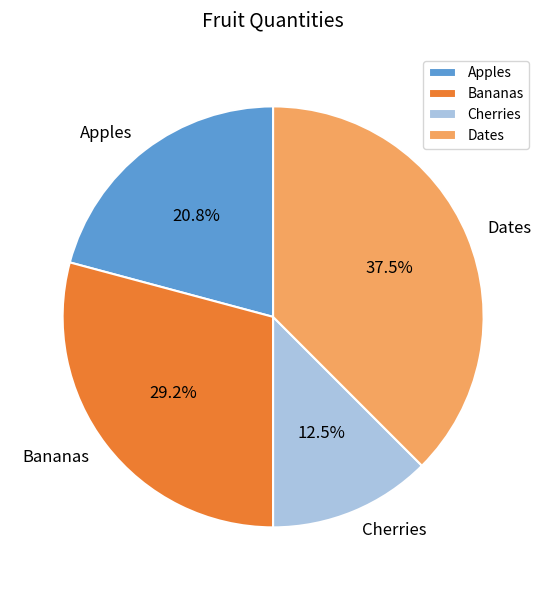

To the nearest percent, what is the average slice percentage?

25%